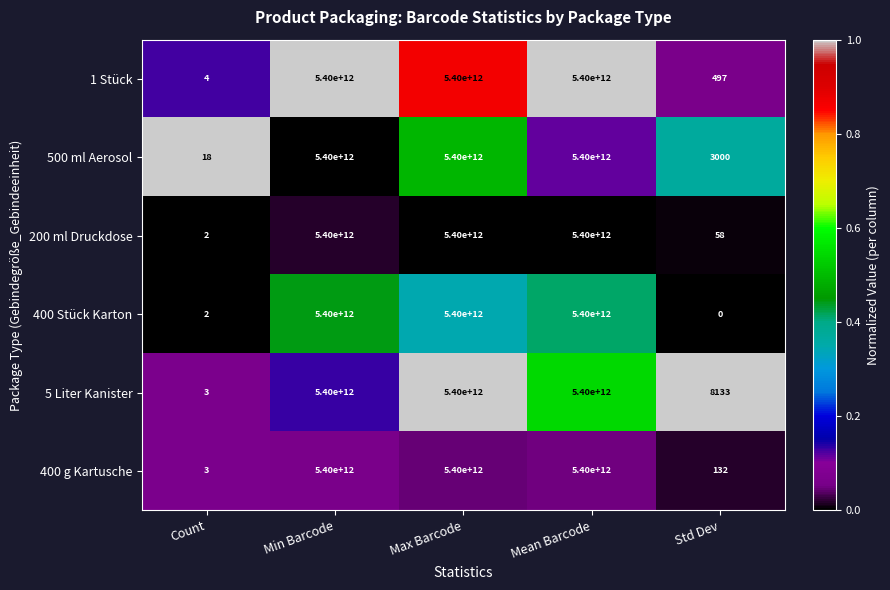

Rank the series at Std Dev from lowest to highest value.

400 Stück Karton, 200 ml Druckdose, 400 g Kartusche, 1 Stück, 500 ml Aerosol, 5 Liter Kanister